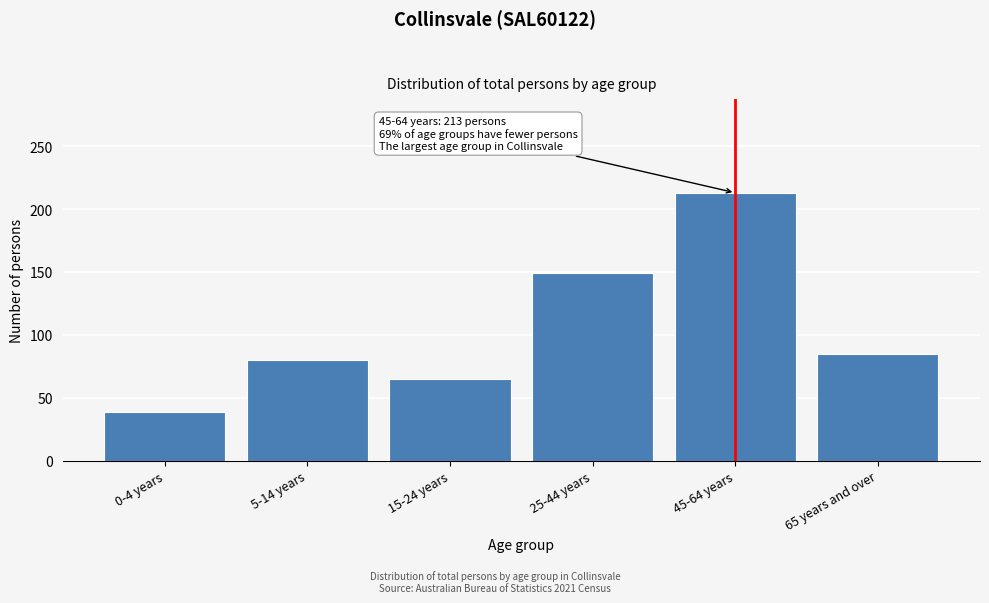

Reading left to right, transcribe all the data shown in this chart.

39	80	65	149	213	85